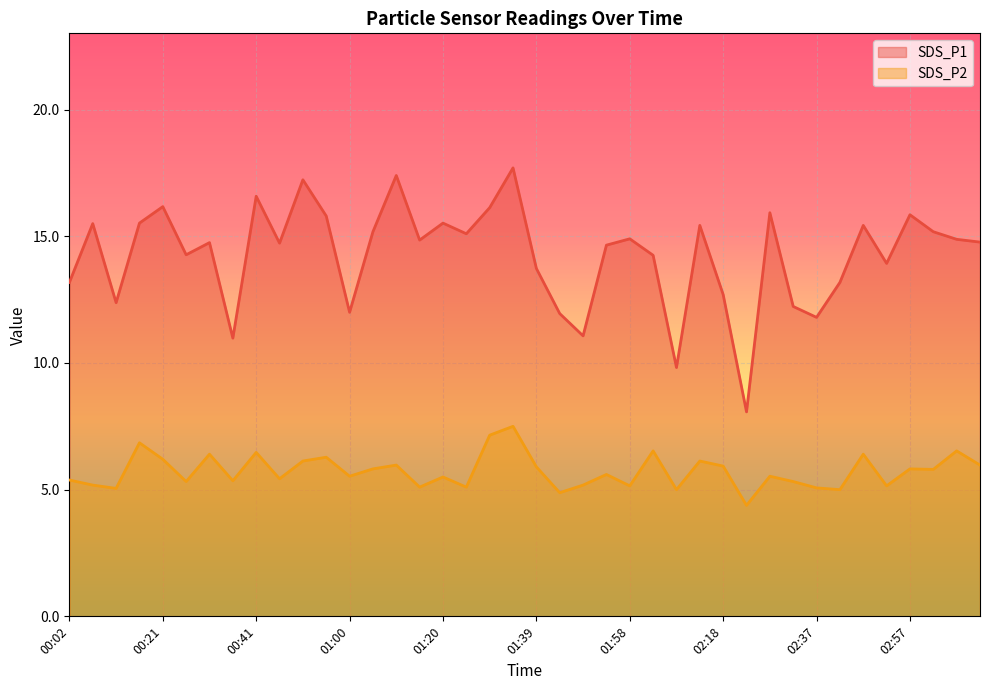

Read the SDS_P2 value at 01:44.

4.9